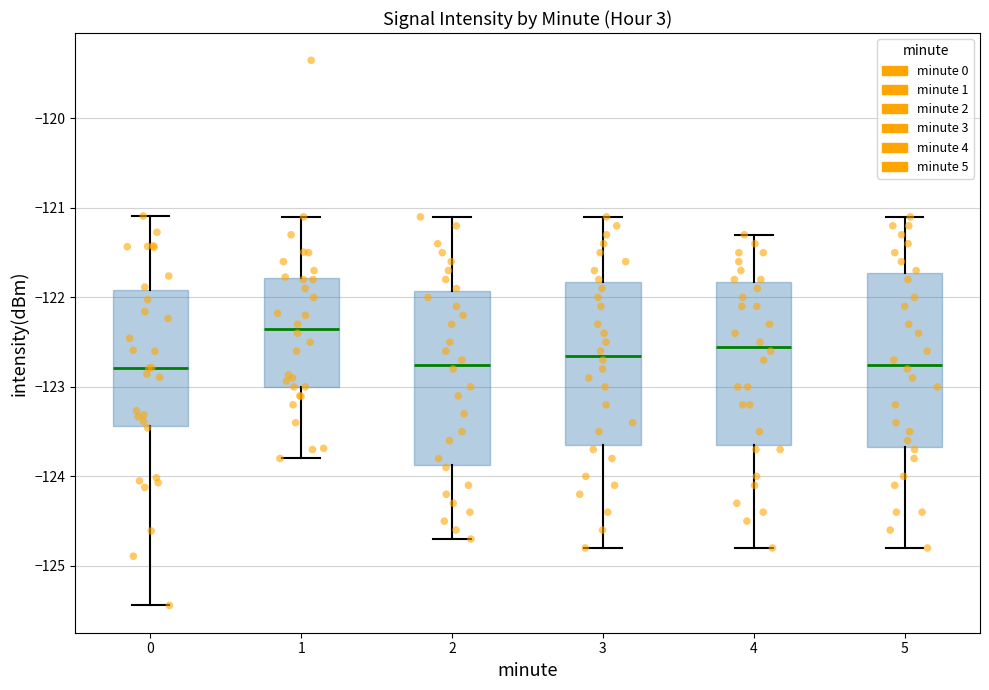

Where does the median line of the box at x = 4 sit on the y-axis? The values are not printed on the chart, so give them approximately, as read against the axis.

-122.5